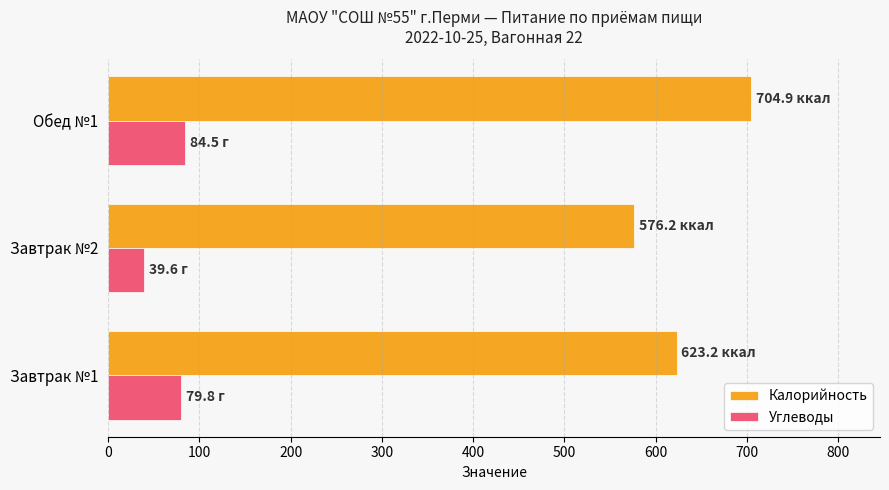

At how many categories does at least one series exceed 252?

3